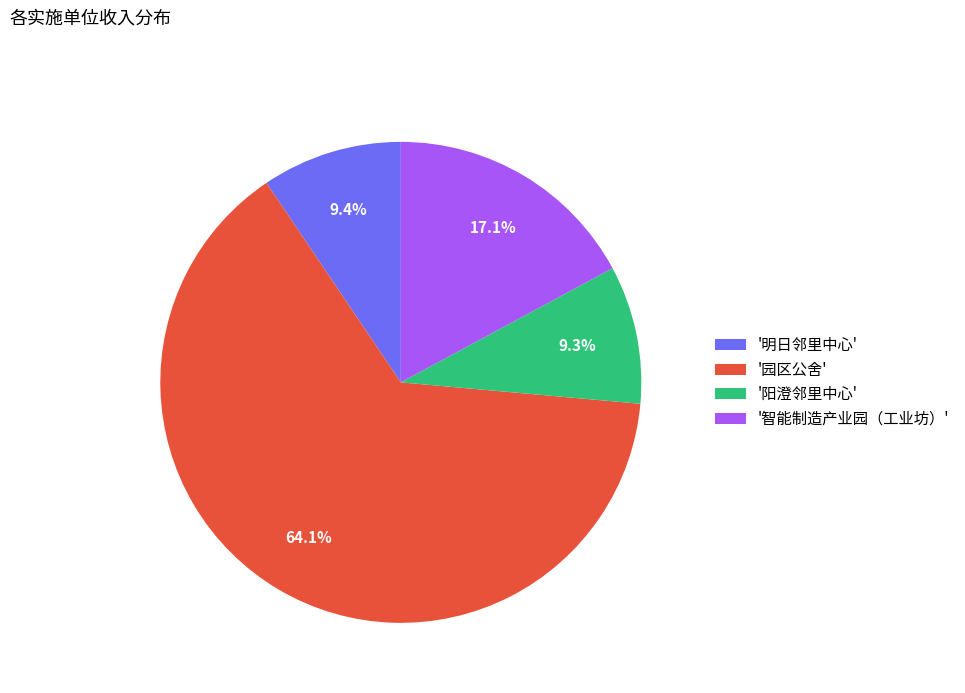

How many segments does this pie chart have?

4